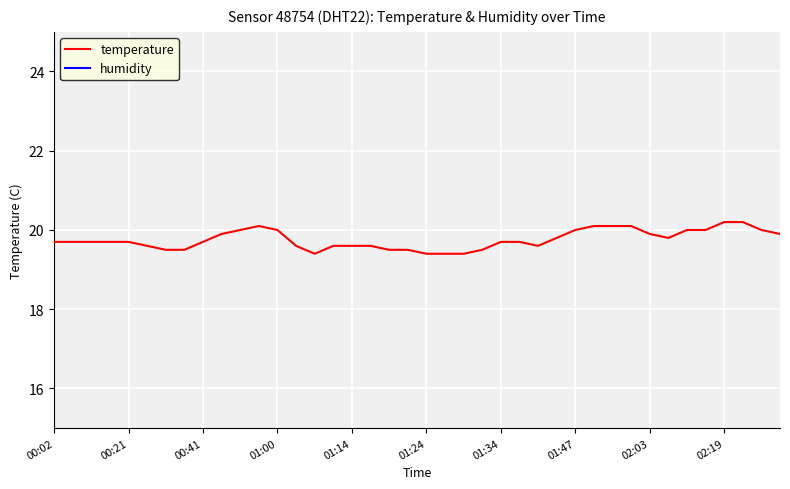

What is the minimum value for temperature?

19.4